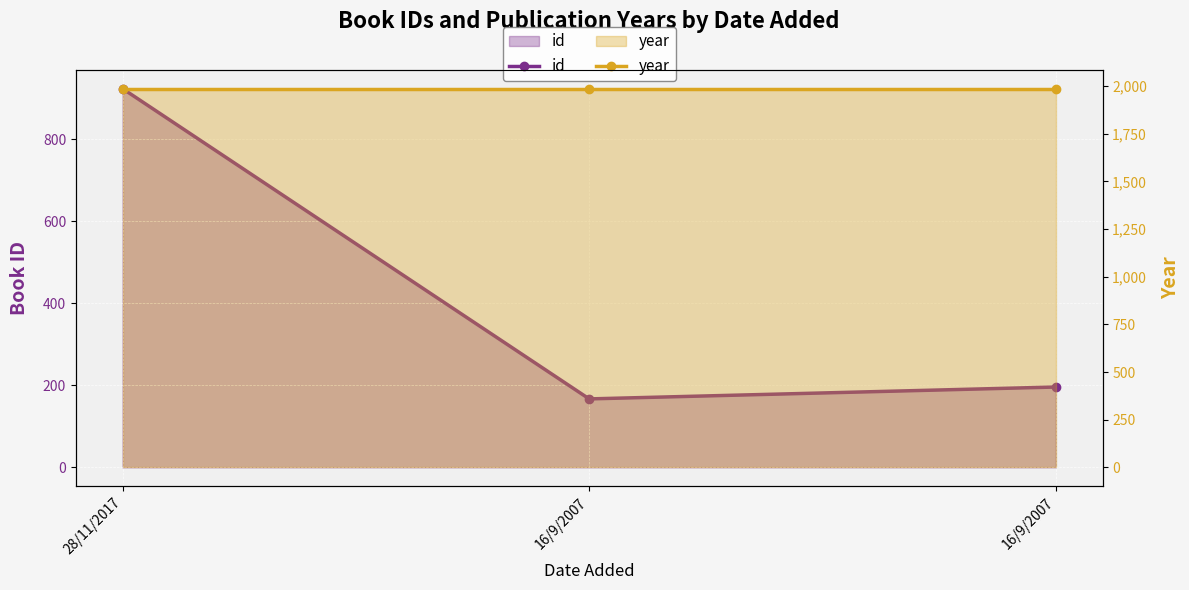

What is the total value across all series at 16/9/2007?

2154